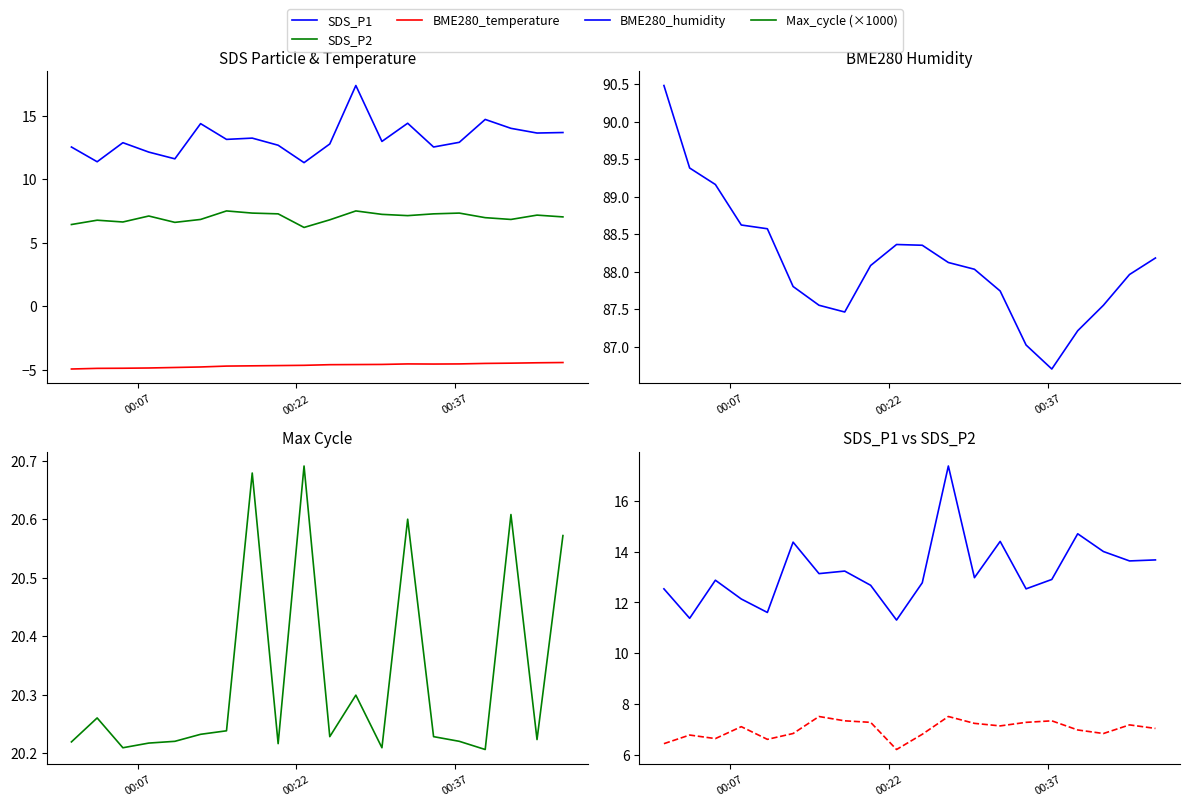

How many lines are shown in the chart?

5